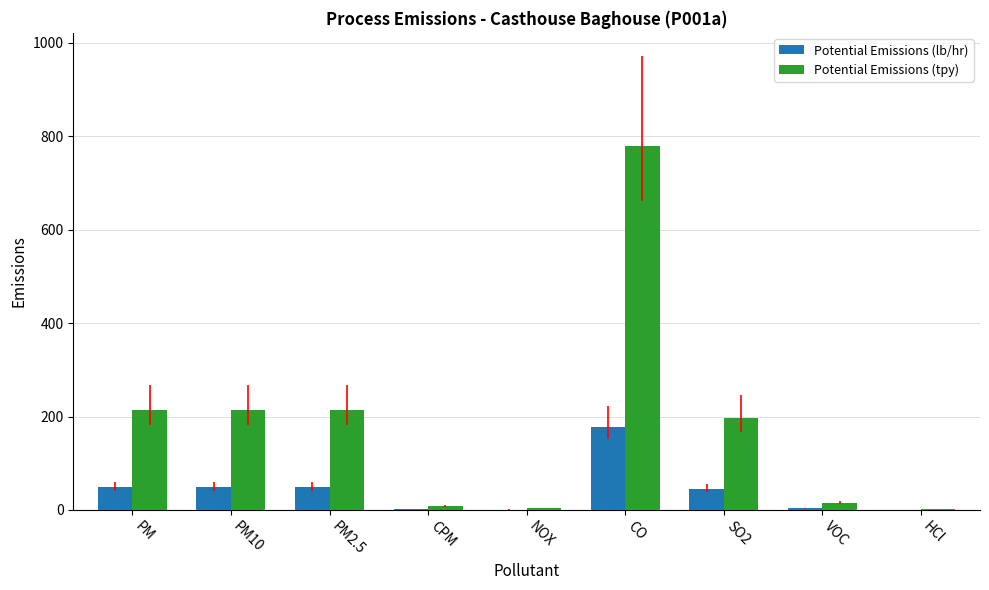

True or false: Potential Emissions (lb/hr) has a value of 48.7 at PM2.5.

True